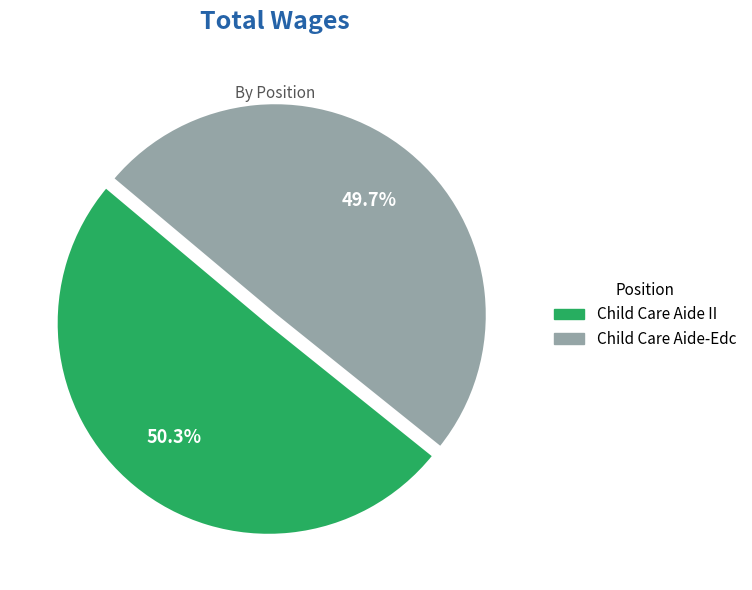

The Child Care Aide II slice represents 50% of the pie. True or false?

True